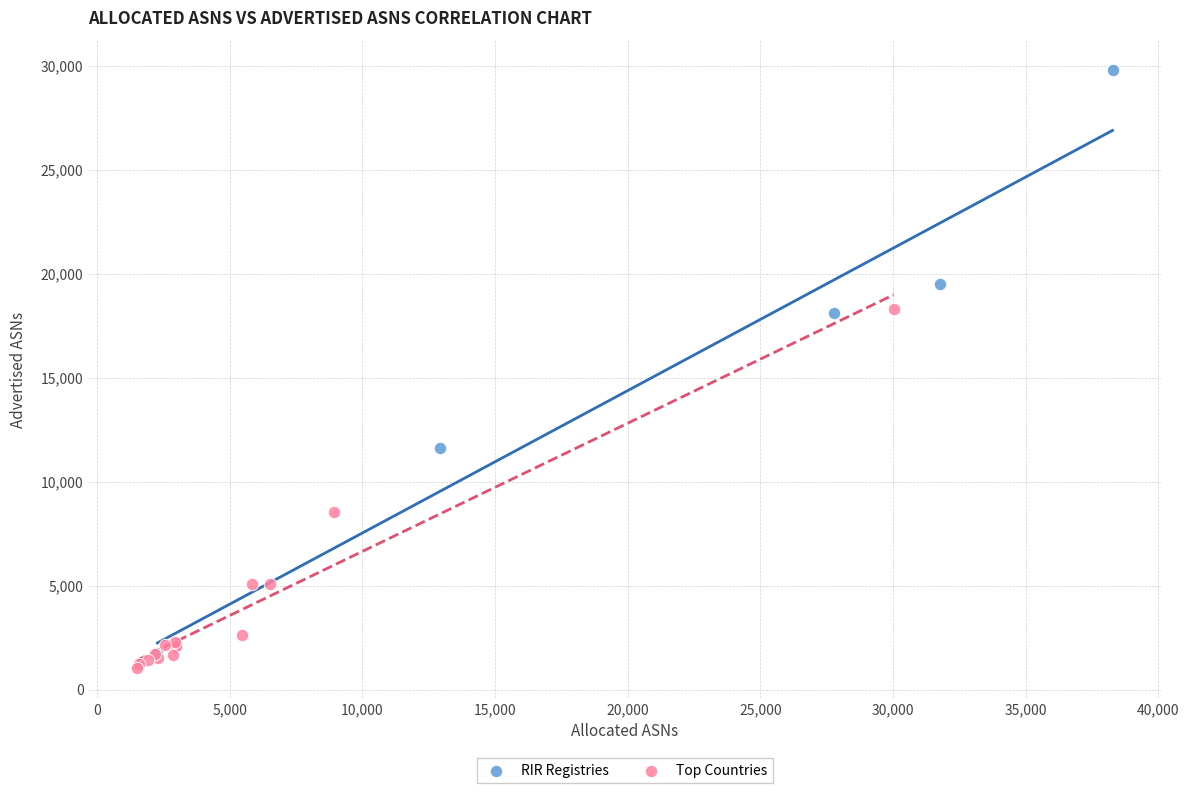

Which series reaches the minimum Y coordinate?

Top Countries